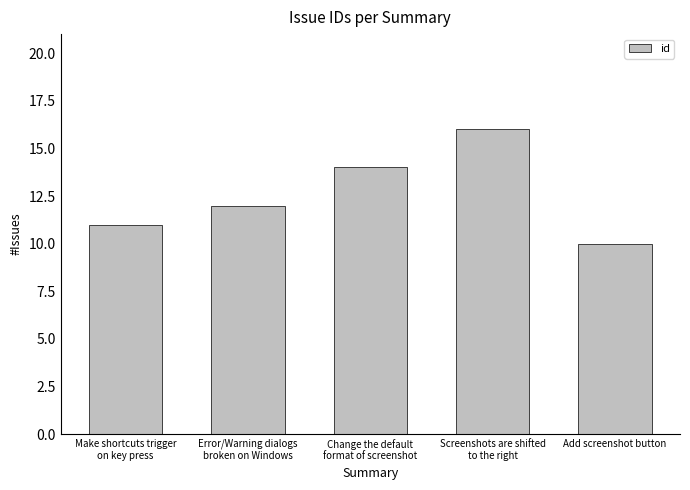

List the labels in order of value, largest first.

Screenshots are shifted
to the right, Change the default
format of screenshot, Error/Warning dialogs
broken on Windows, Make shortcuts trigger
on key press, Add screenshot button